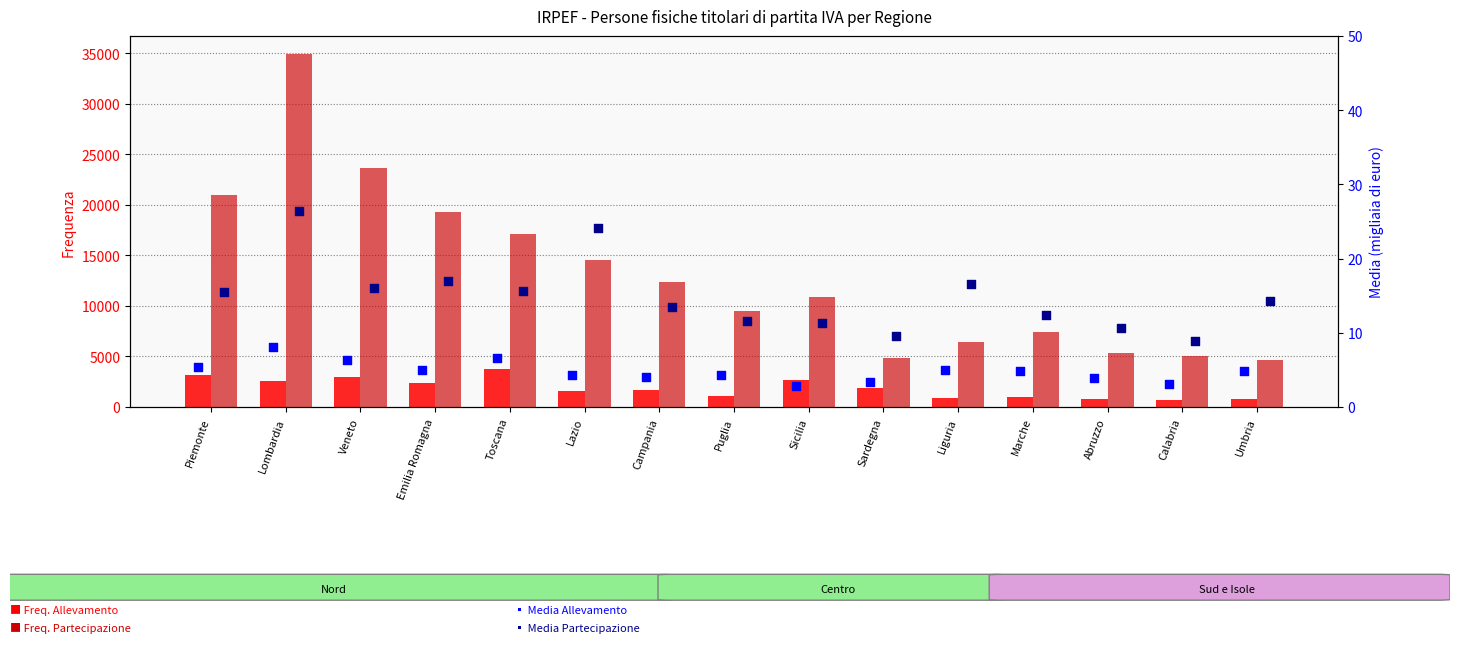

Which series contains the lowest Y value?

Media Allevamento